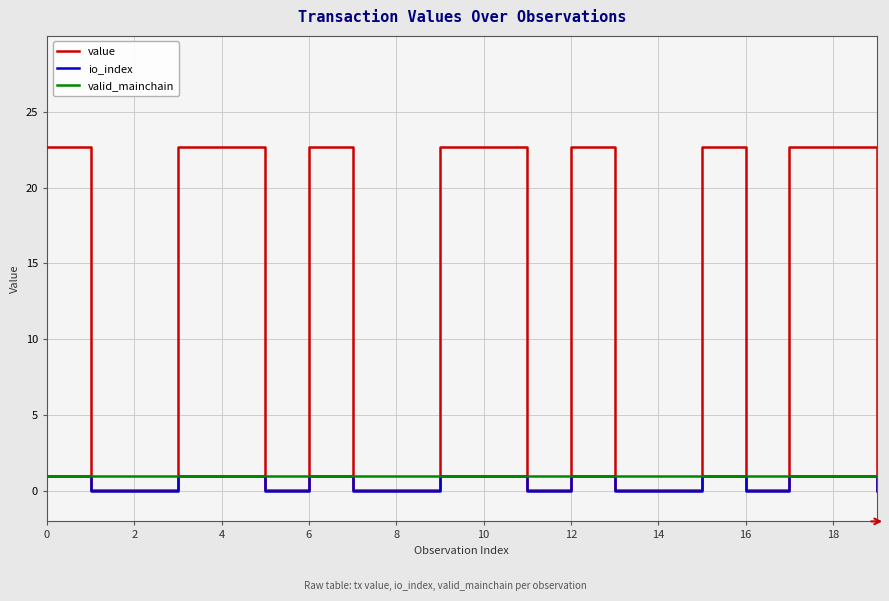

Which series has the largest range (max minus min)?

value